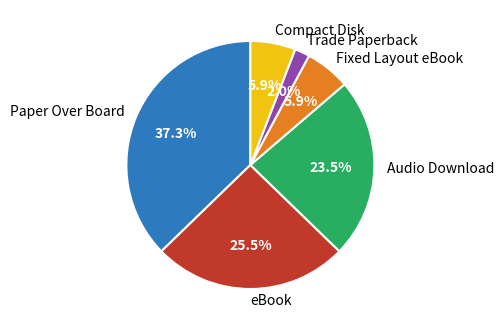

To the nearest percent, what percentage of the pie is Fixed Layout eBook?

6%